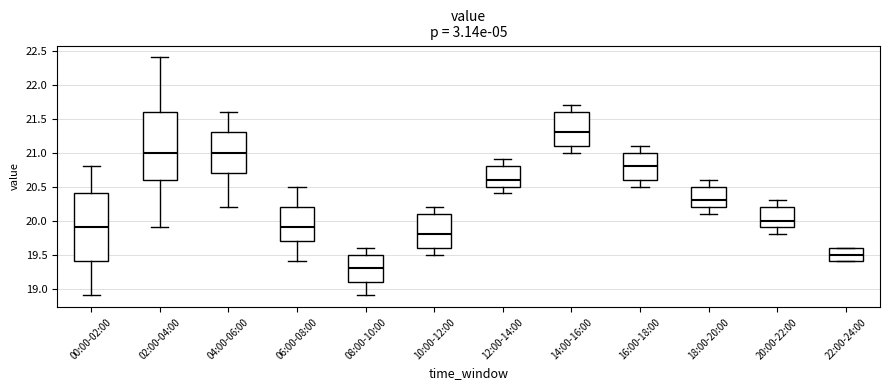

Where is the upper edge of the box for 22:00-24:00 on the y-axis? The values are not printed on the chart, so give them approximately, as read against the axis.

19.6